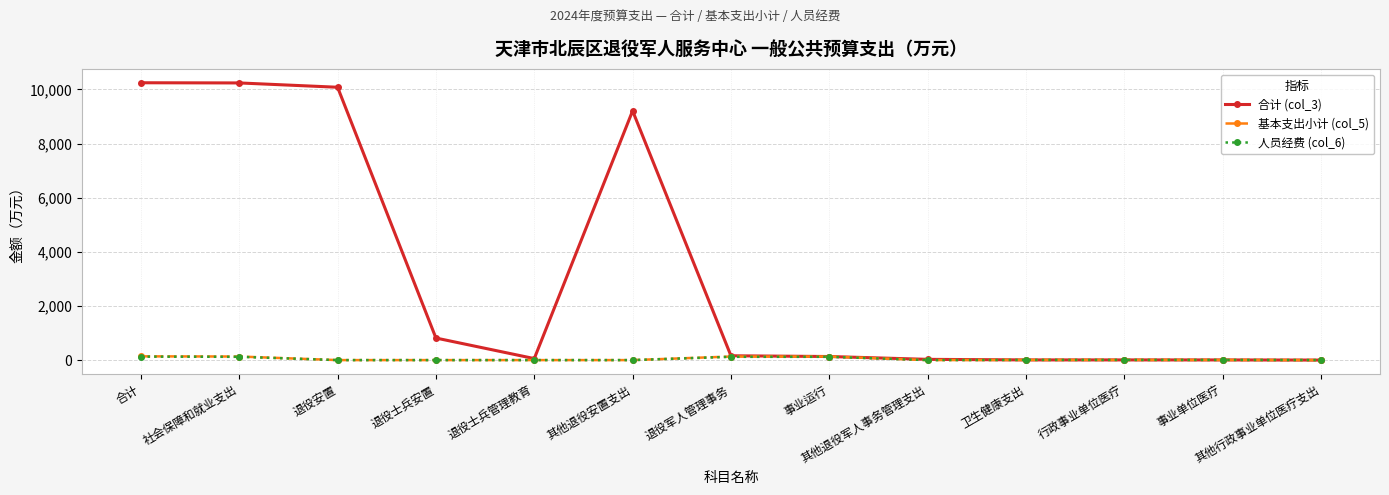

What is the maximum value shown in the chart?

10247.8